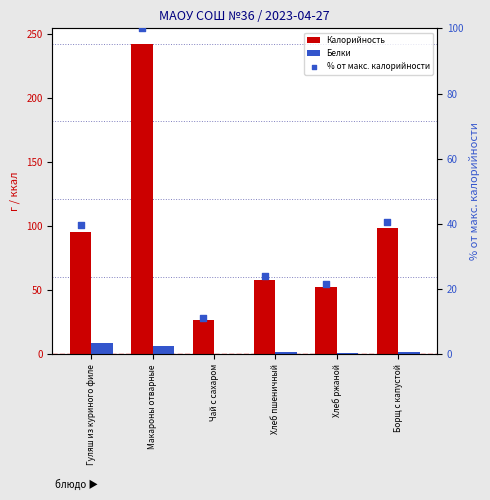

Is the value of Калорийность at Чай с сахаром greater than the value of % от макс. калорийности at Гуляш из куриного филе?

No